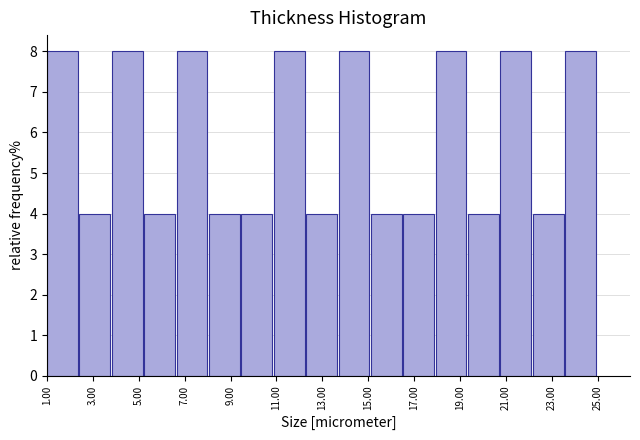

Reading left to right, list every bar in this chart as the range it spans on the x-axis followed by its height. Neither the bar edges nor the heights are printed on the chart, so give them approximately, as read against the axes.

1.0 to 2.4: 8
2.4 to 3.8: 4
3.8 to 5.2: 8
5.2 to 6.6: 4
6.6 to 8.0: 8
8.0 to 9.4: 4
9.4 to 10.8: 4
10.8 to 12.2: 8
12.2 to 13.8: 4
13.8 to 15.2: 8
15.2 to 16.6: 4
16.6 to 18.0: 4
18.0 to 19.4: 8
19.4 to 20.8: 4
20.8 to 22.2: 8
22.2 to 23.6: 4
23.6 to 25.0: 8